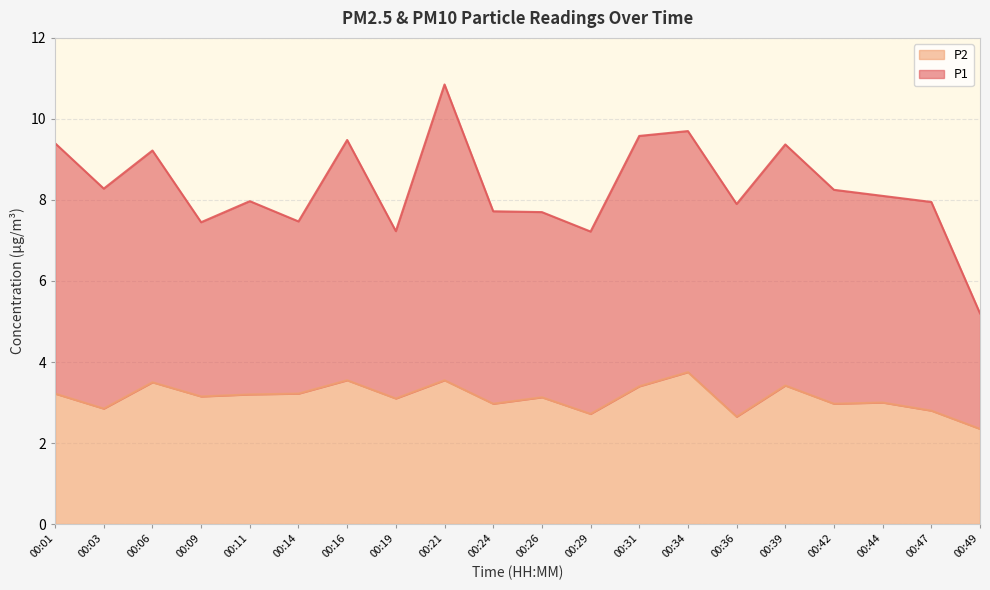

Is it true that the value at 00:47 is 4.2?

False